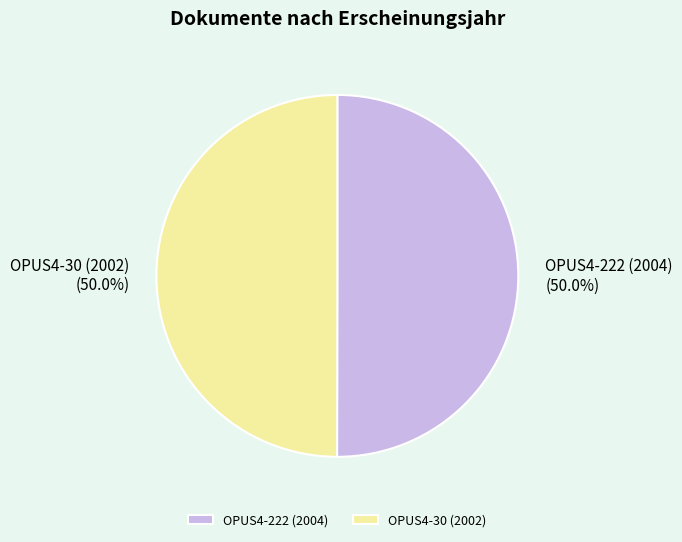

What percentage is the OPUS4-30 (2002) slice, to the nearest percent?

50%